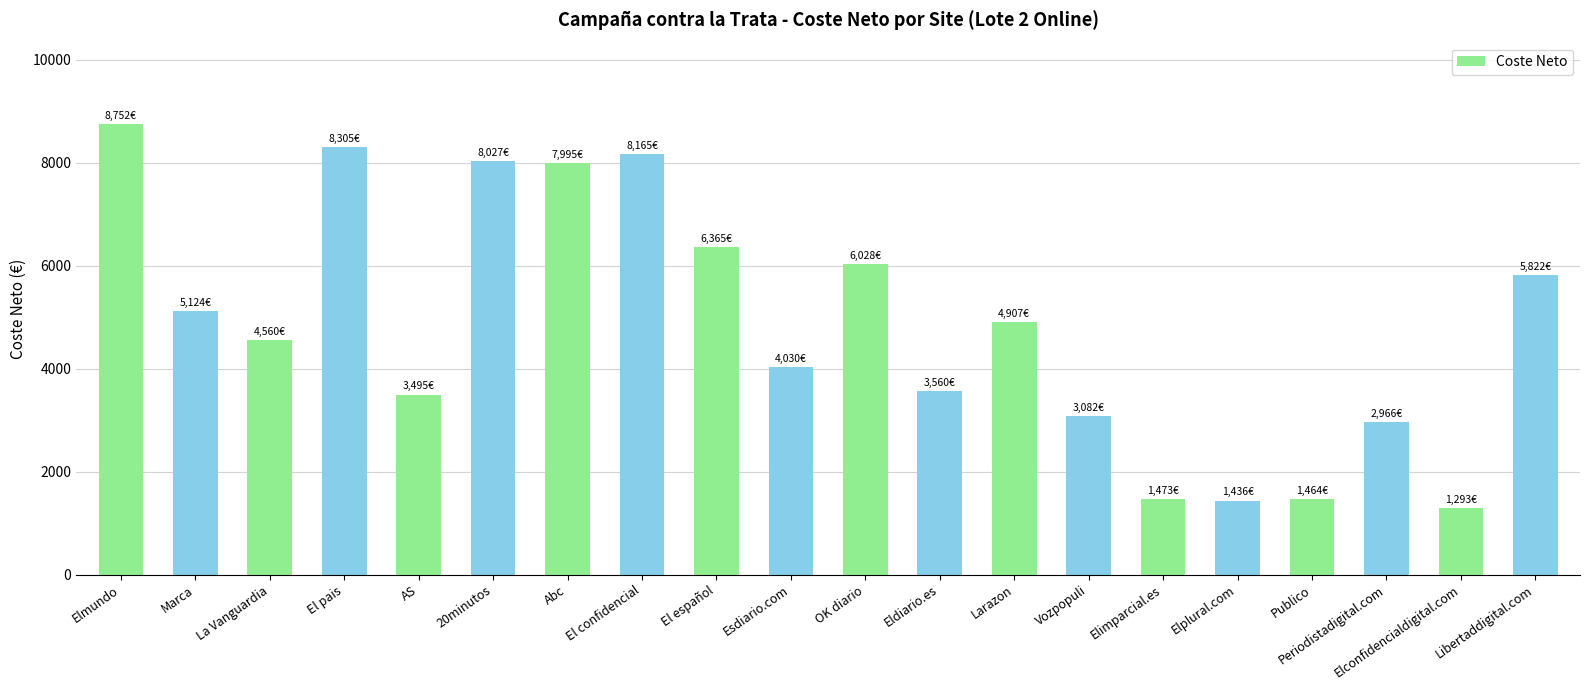

What is the maximum value shown in the chart?

8752.5